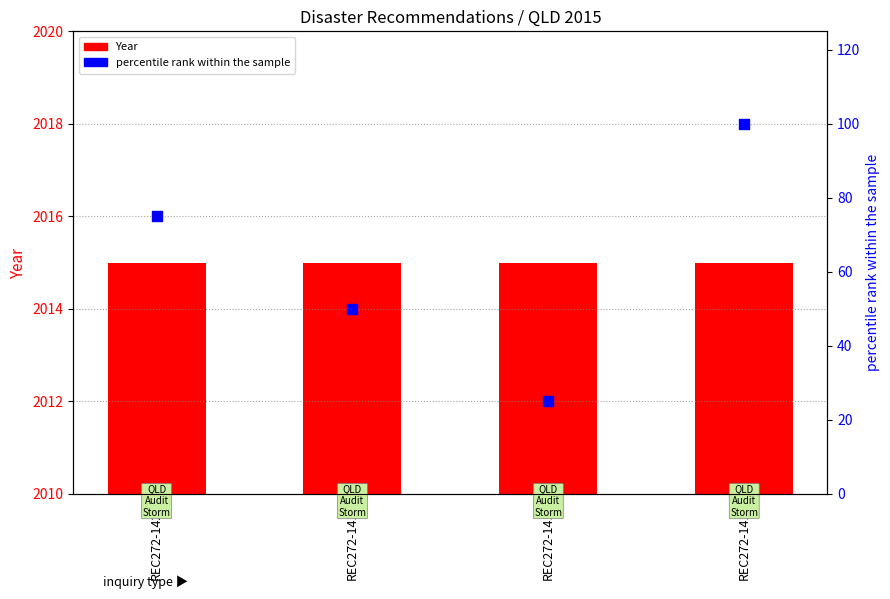

At which category is the sum across all series the highest?

REC272-1415